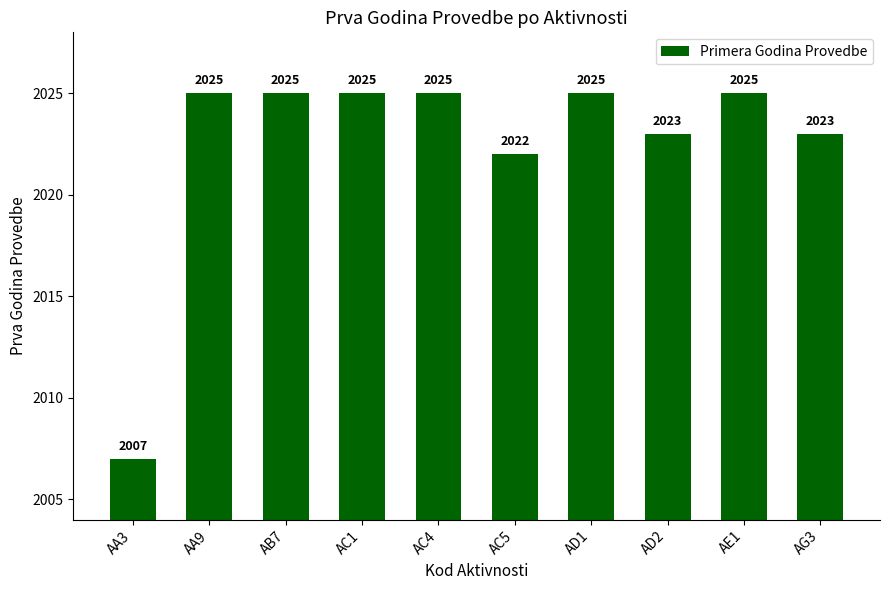

Which label corresponds to the smallest value in the chart?

AA3